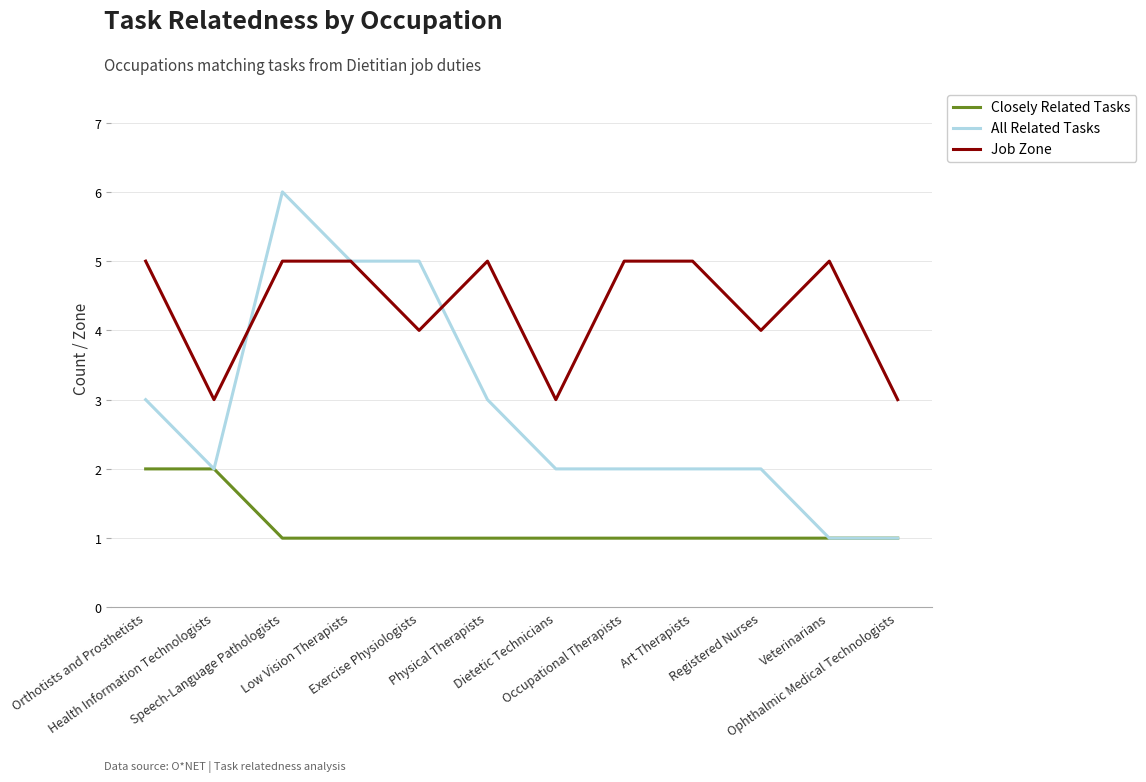

What is the spread (max minus min) of values at Physical Therapists?

4